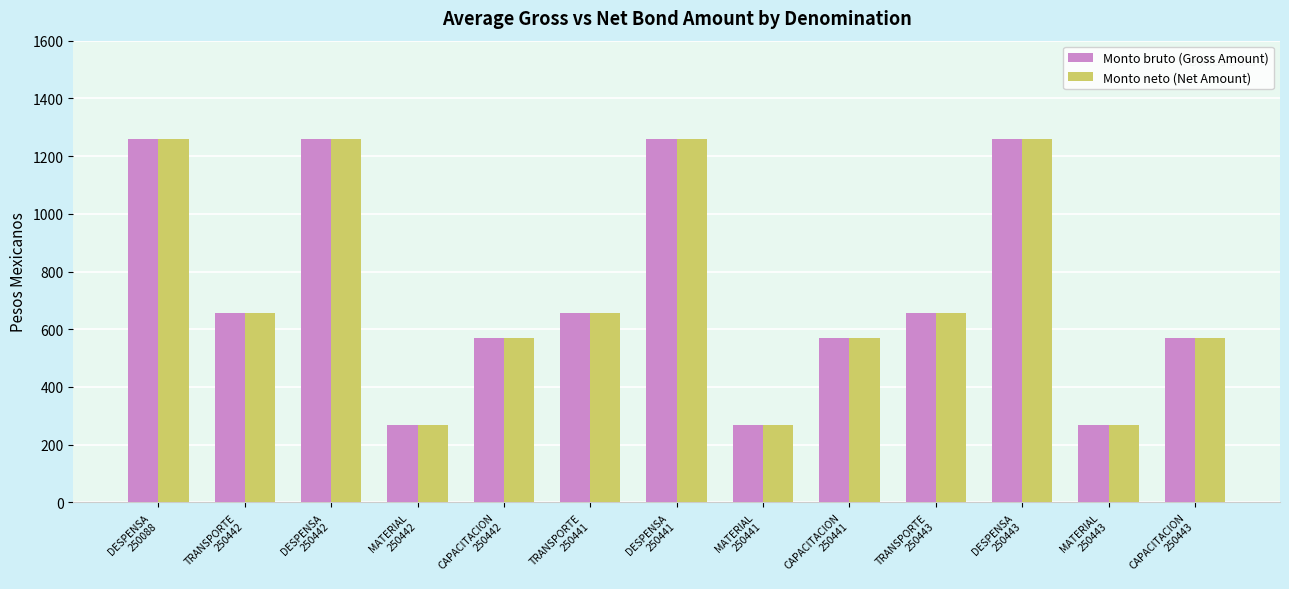

The value of Monto neto (Net Amount) at DESPENSA
250442 is 363. True or false?

False